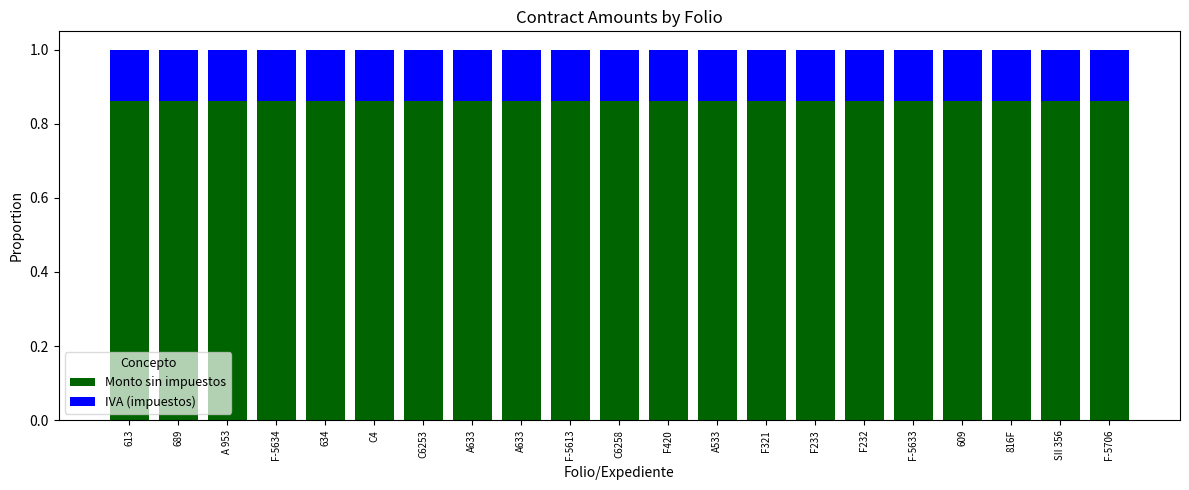

What is the value of the Monto sin impuestos bar at the 18th from the left?

0.9